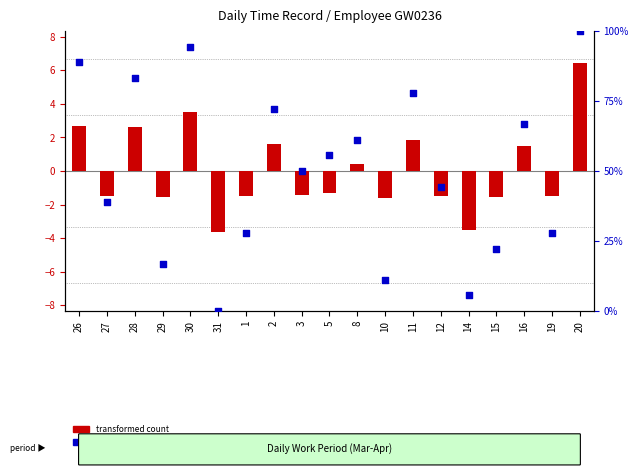

Is the value of percentile rank within the sample at 15 greater than the value of transformed count at 12?

Yes